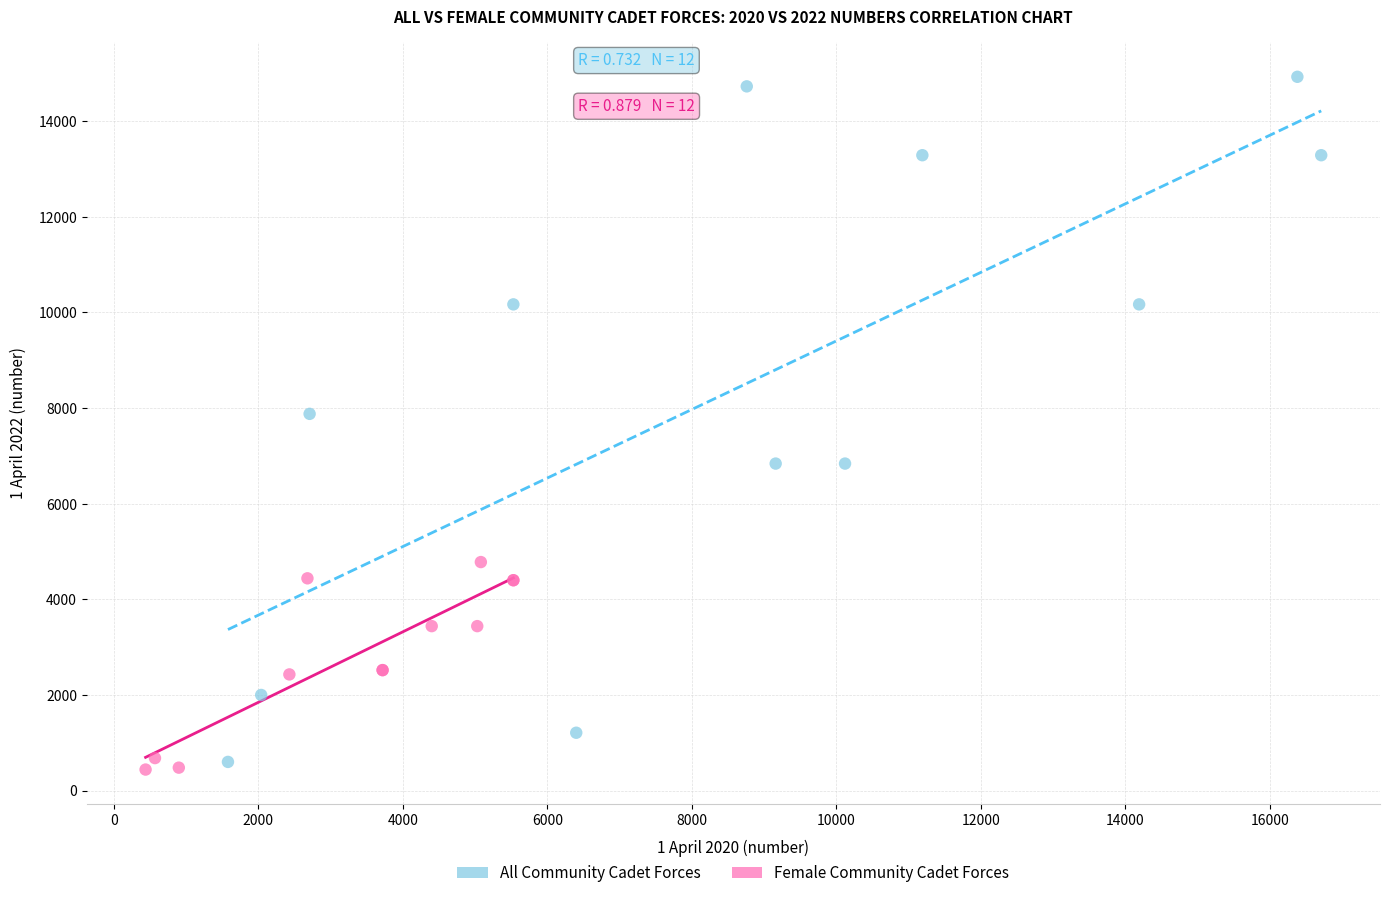

Which series has the widest spread of Y values?

All Community Cadet Forces